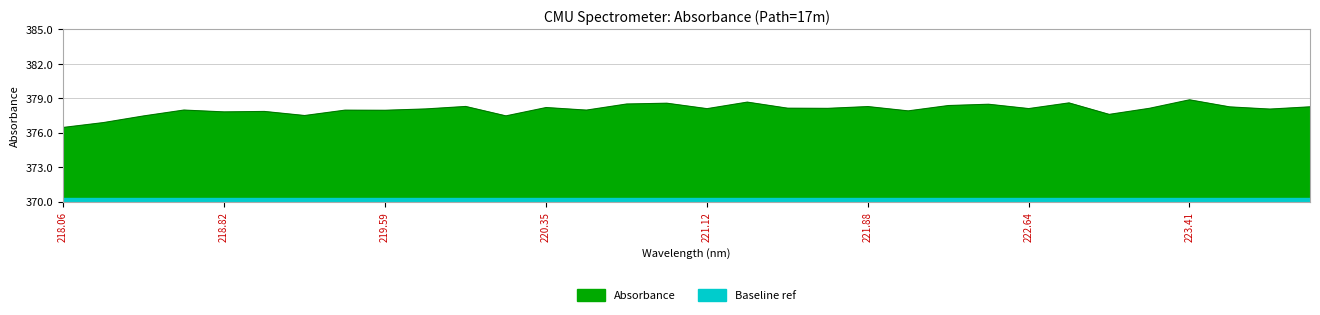

What position from the left is 223.0264?

27